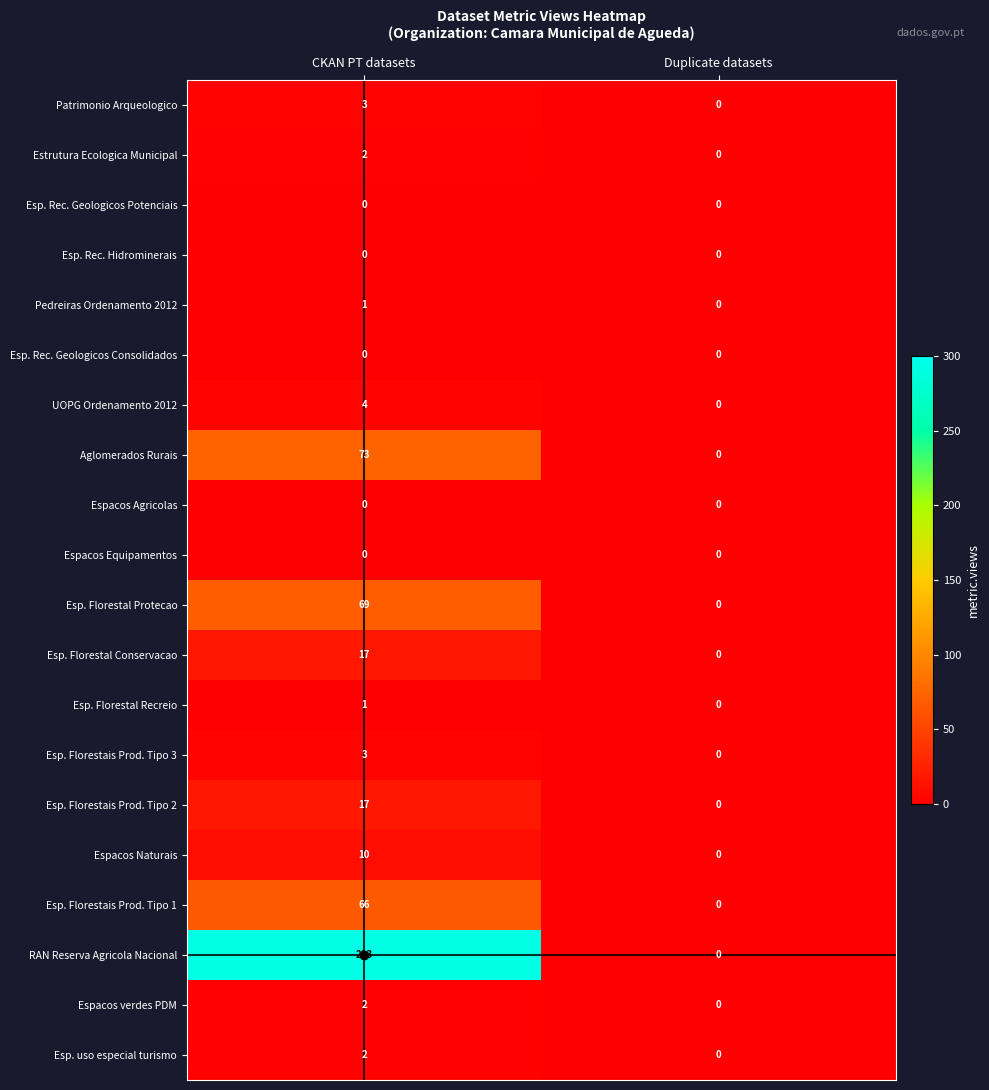

What is the sum of the Esp. Florestal Protecao values at CKAN PT datasets and Duplicate datasets?

69